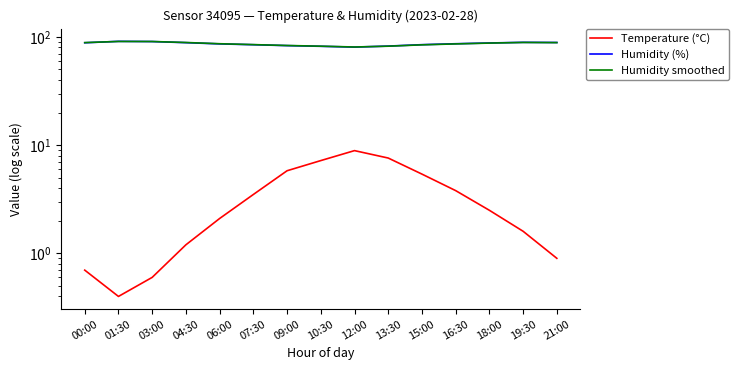

Reading left to right, what are all the values shown in this chart?

Temperature (°C): 00:00=0.7	01:30=0.4	03:00=0.6	04:30=1.2	06:00=2.1	07:30=3.5	09:00=5.8	10:30=7.2	12:00=8.9	13:30=7.6	15:00=5.4	16:30=3.8	18:00=2.5	19:30=1.6	21:00=0.9
Humidity (%): 00:00=88.3	01:30=91.0	03:00=90.6	04:30=88.5	06:00=86.2	07:30=84.7	09:00=83.1	10:30=81.9	12:00=80.5	13:30=82.3	15:00=84.8	16:30=86.5	18:00=87.9	19:30=89.1	21:00=88.8
Humidity smoothed: 00:00=88.6	01:30=90.8	03:00=90.7	04:30=88.8	06:00=86.5	07:30=84.9	09:00=83.3	10:30=82.1	12:00=80.7	13:30=82.1	15:00=84.5	16:30=86.2	18:00=87.7	19:30=88.9	21:00=88.6